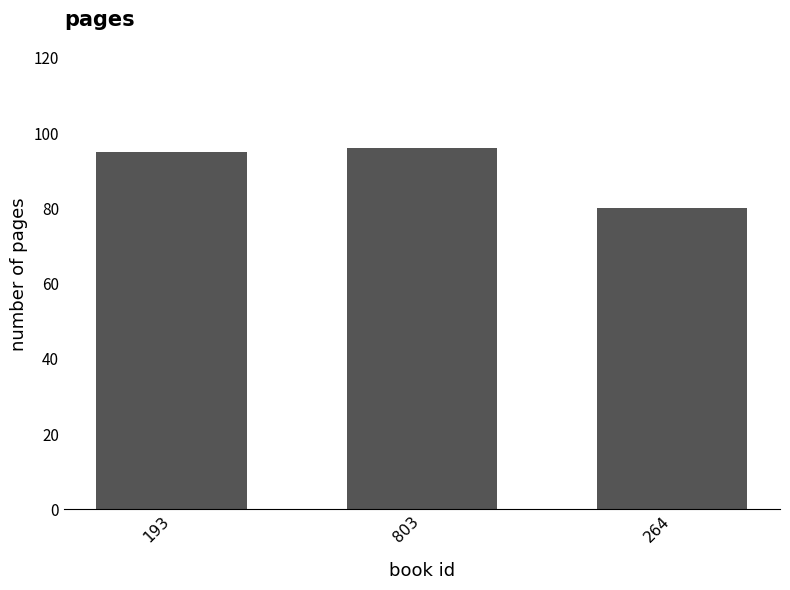

List the labels in order of value, largest first.

803, 193, 264